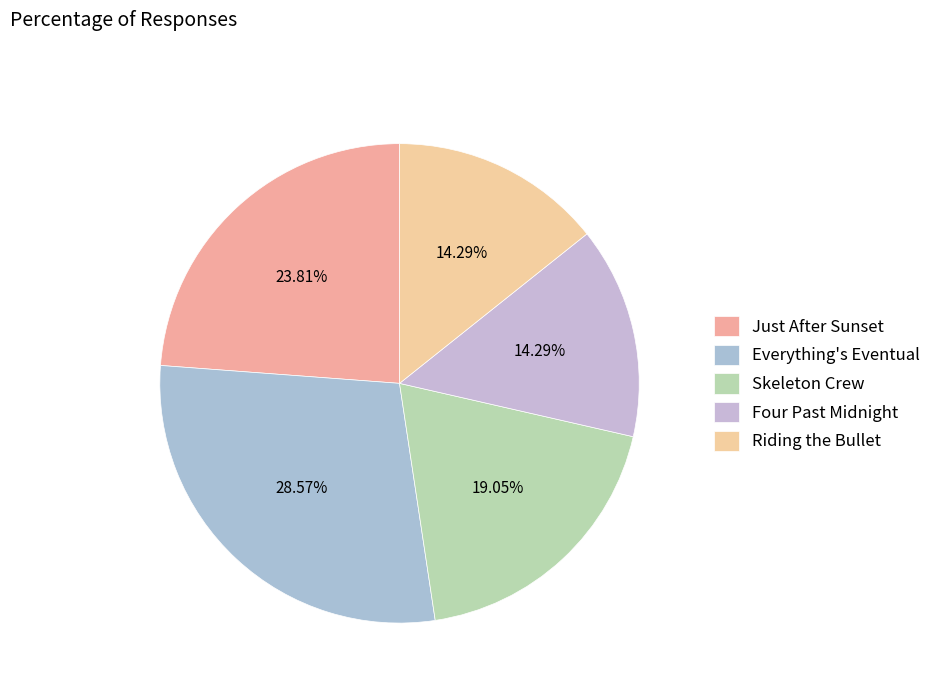

Which slice is the largest?

Everything's Eventual